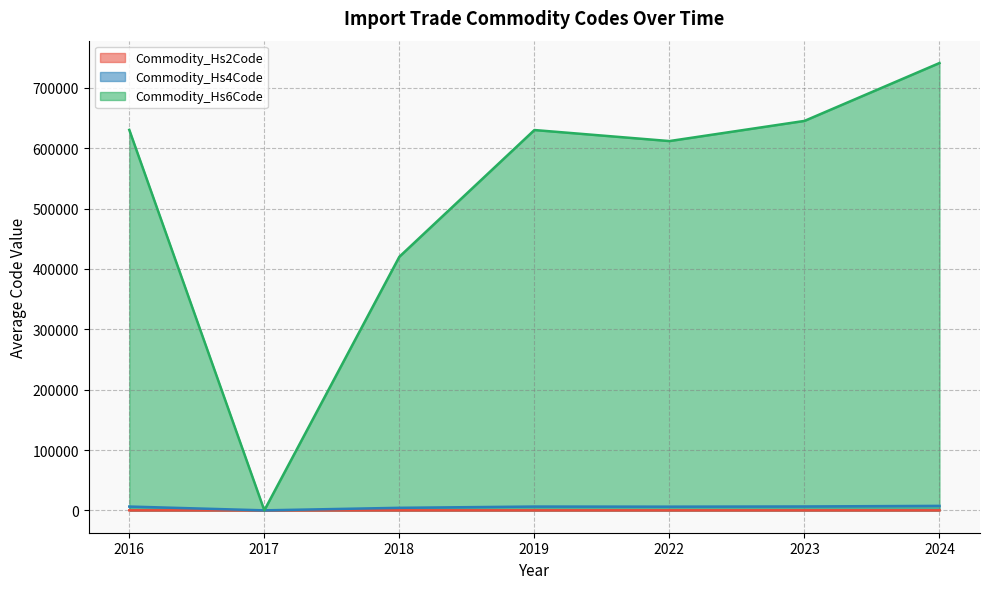

Is the value of Commodity_Hs4Code at 2018 greater than the value of Commodity_Hs6Code at 2019?

No